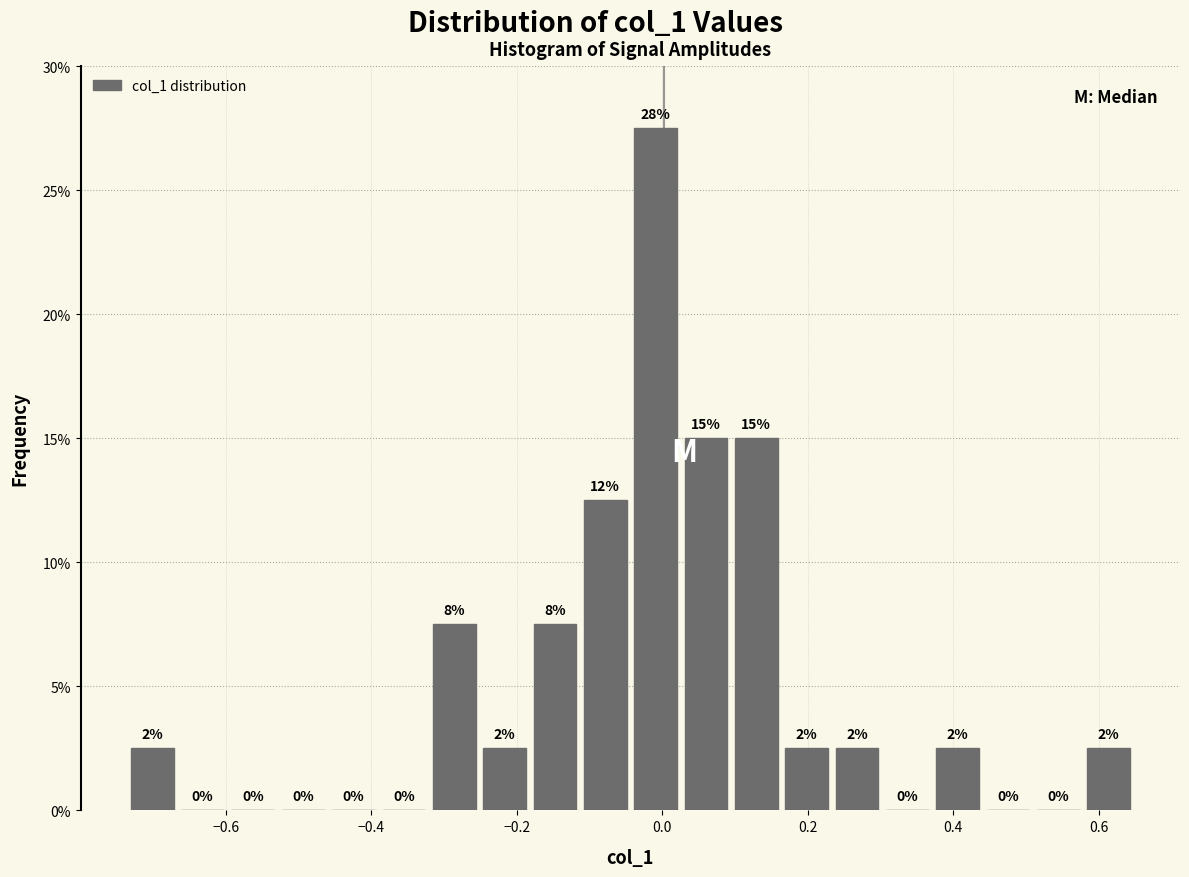

Read against the x-axis, roughly where is the centre of the tallest bar?

0.00